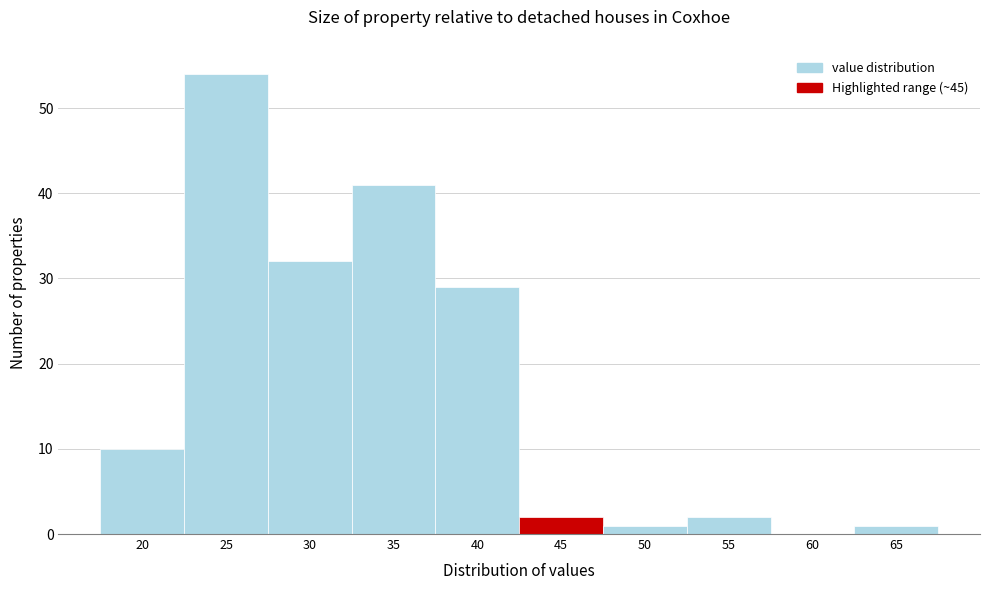

Reading right to left, transcribe all the data shown in this chart.

65=1	60=0	55=2	50=1	45=2	40=29	35=41	30=32	25=54	20=10